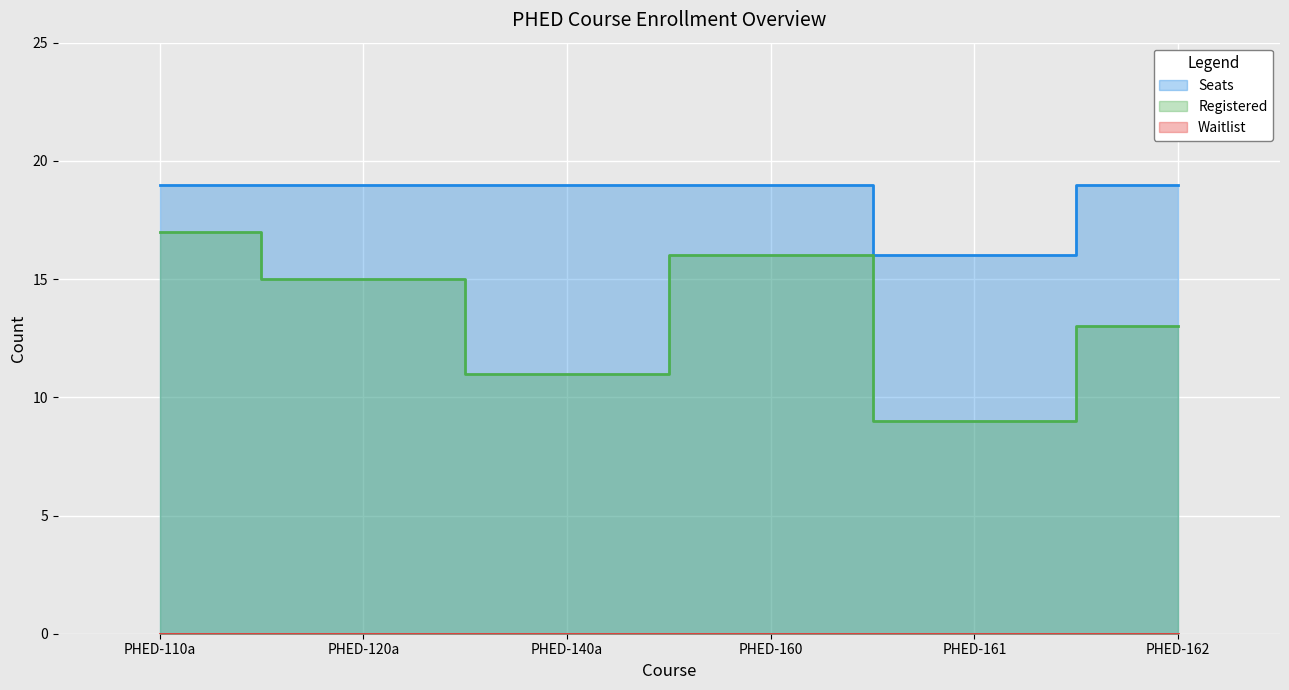

In Registered, how many points are lower than both neighbors (excluding endpoints)?

2